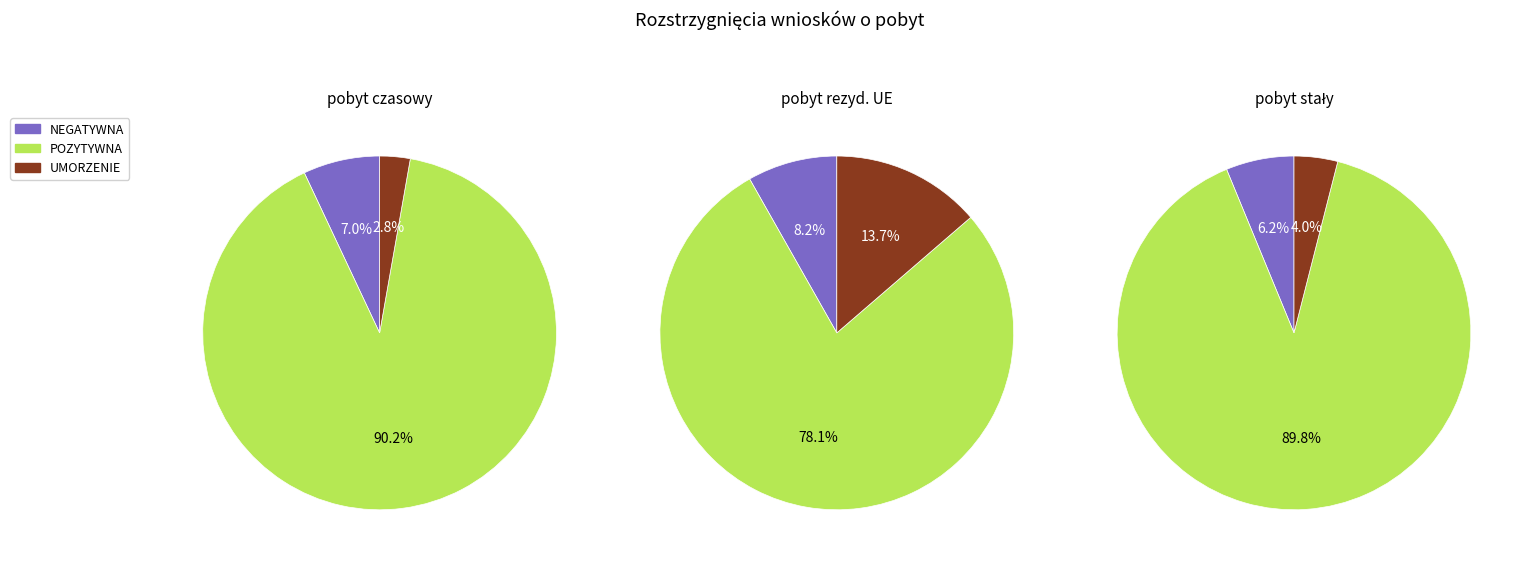

To the nearest percent, what is the combined percentage of UMORZENIE and NEGATYWNA?

10%